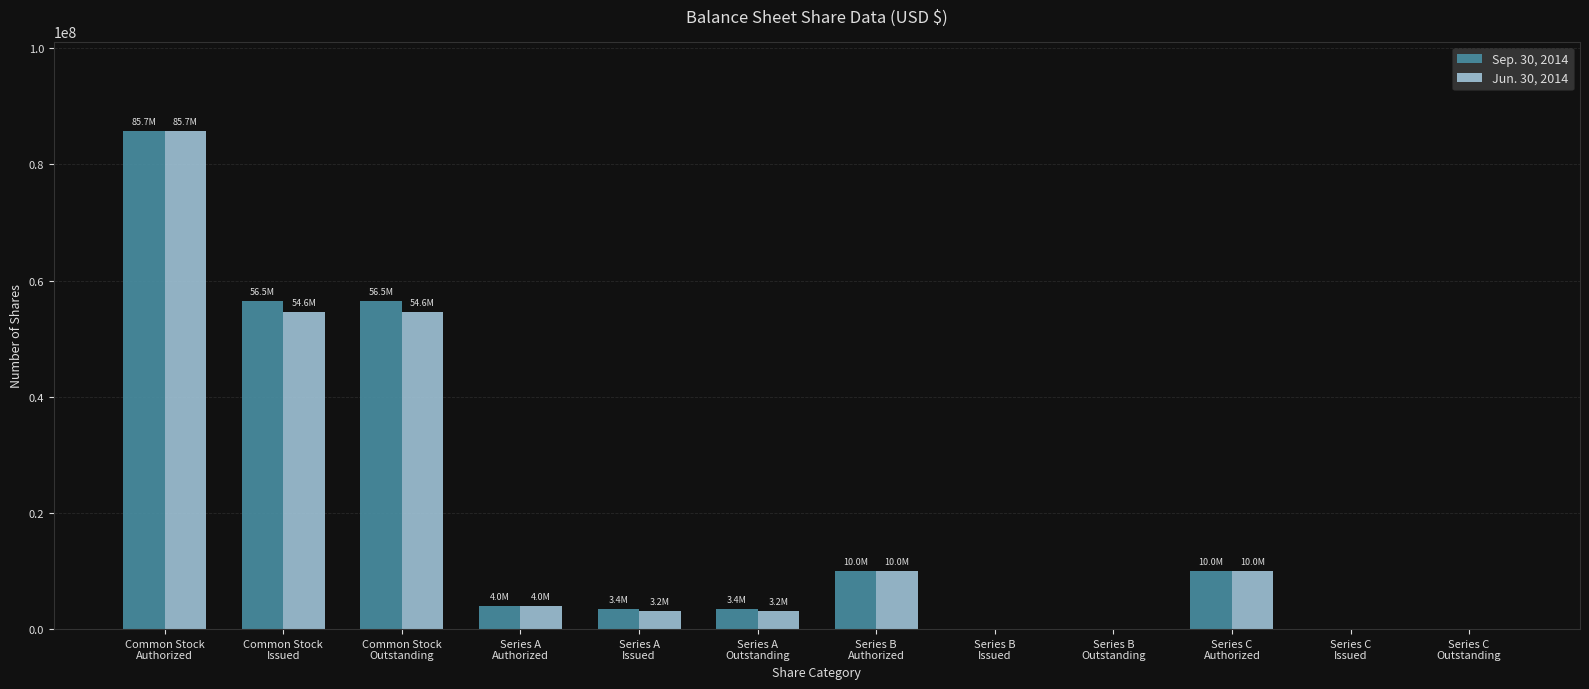

Count the number of data series in this chart.

2